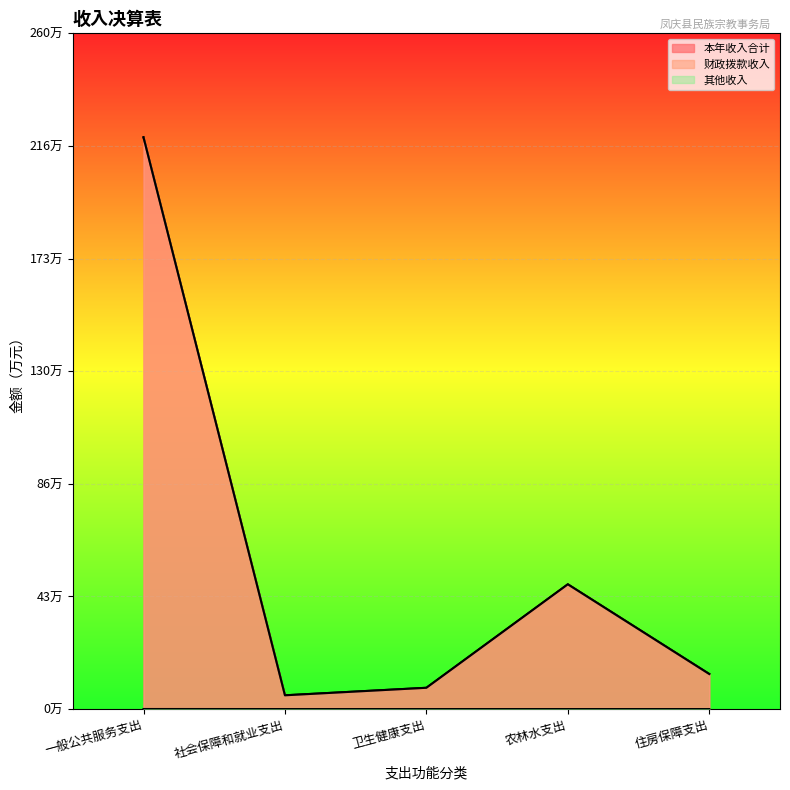

Reading right to left, list all the values displayed in this chart.

本年收入合计: 13.5	48.0	8.2	5.3	220.0
财政拨款收入: 13.5	48.0	8.2	5.3	220.0
其他收入: 0.0	0.0	0.0	0.0	0.0